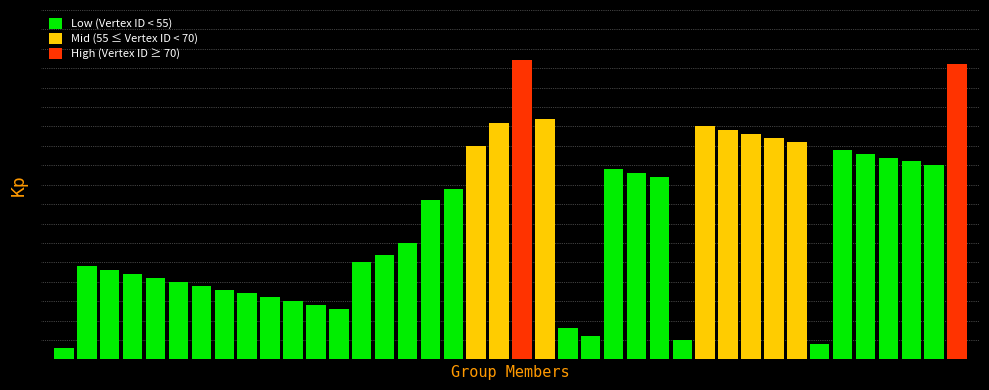

Reading left to right, what are all the values shown in this chart?

3	24	23	22	21	20	19	18	17	16	15	14	13	25	27	30	41	44	55	61	77	62	8	6	49	48	47	5	60	59	58	57	56	4	54	53	52	51	50	76